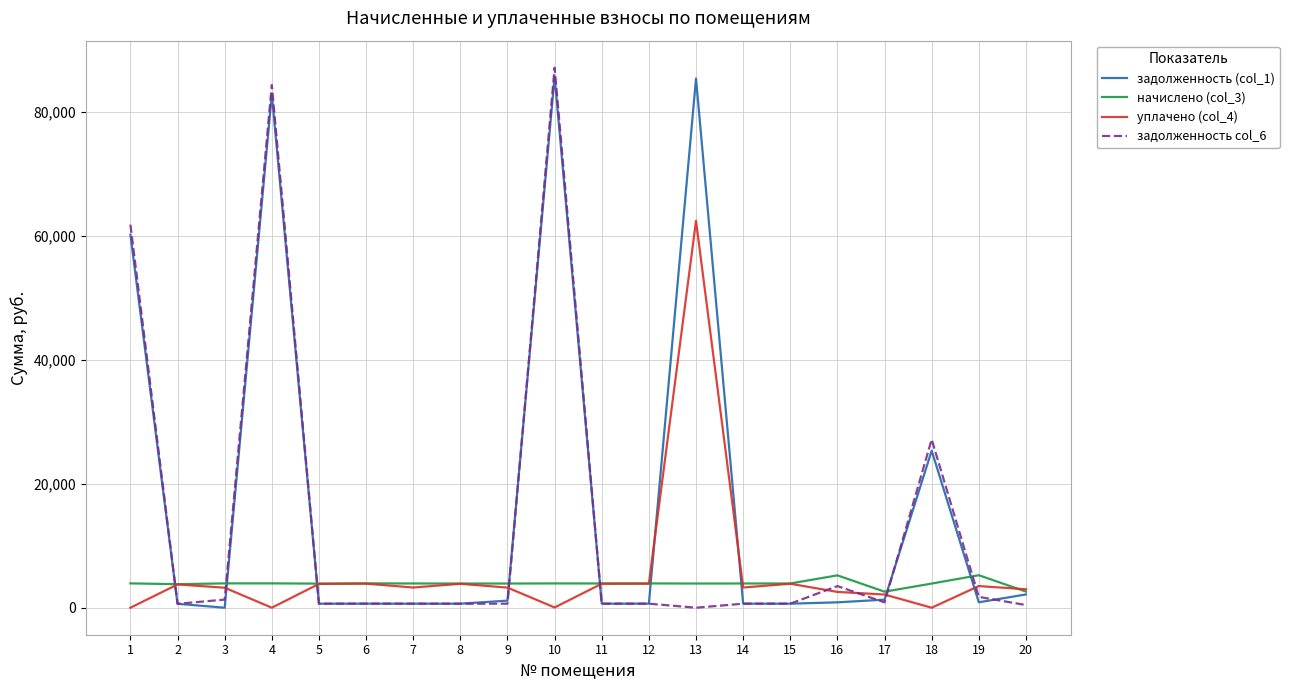

Is the value of задолженность col_6 at 14 greater than the value of начислено (col_3) at 9?

No